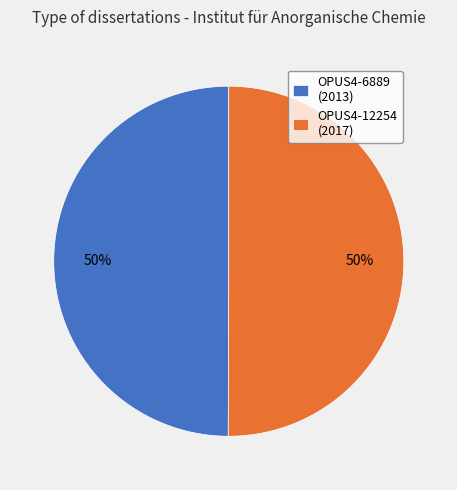

To the nearest percent, what is the average slice percentage?

50%